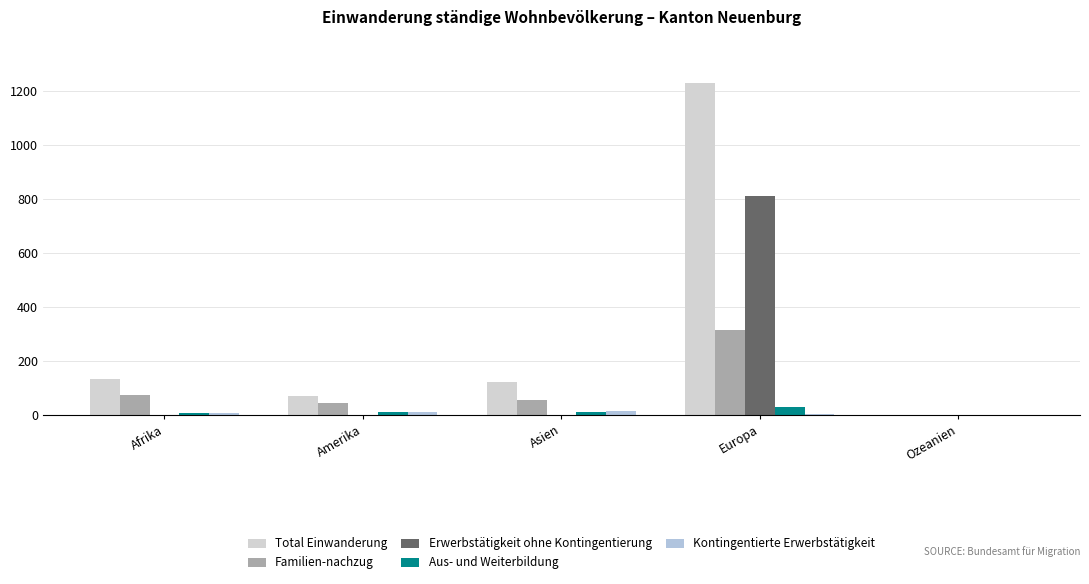

What is the total value across all series at Europa?

2387